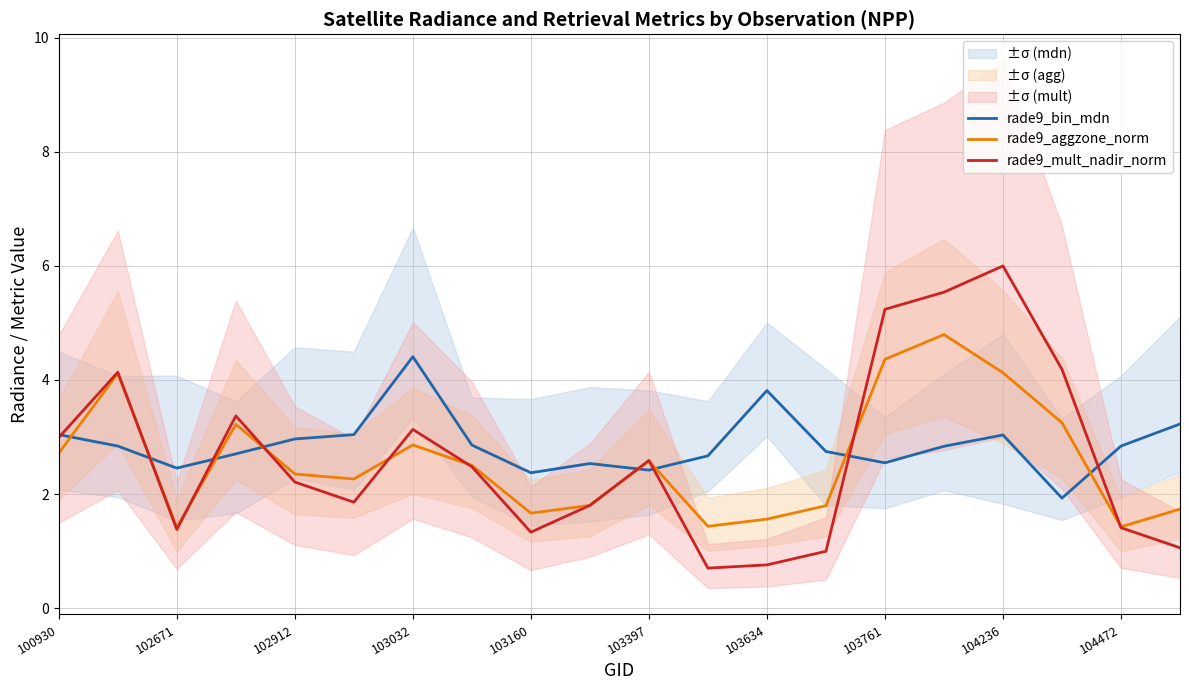

True or false: rade9_aggzone_norm and rade9_mult_nadir_norm cross at least once.

True